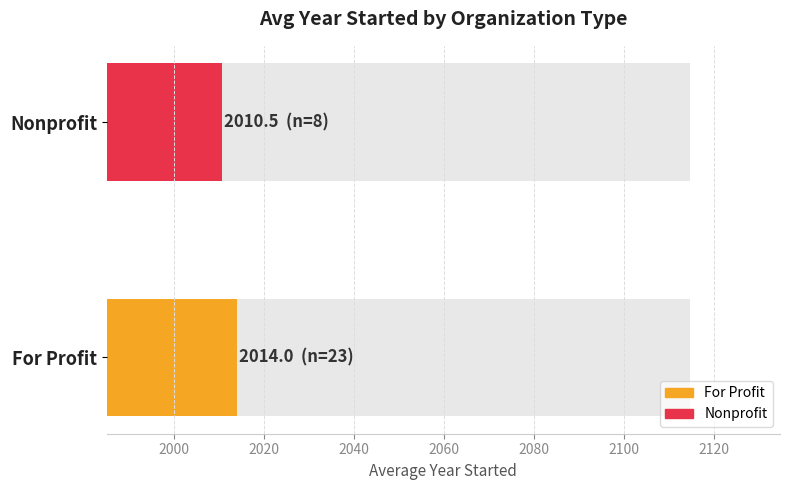

How many categories are shown in the chart?

2